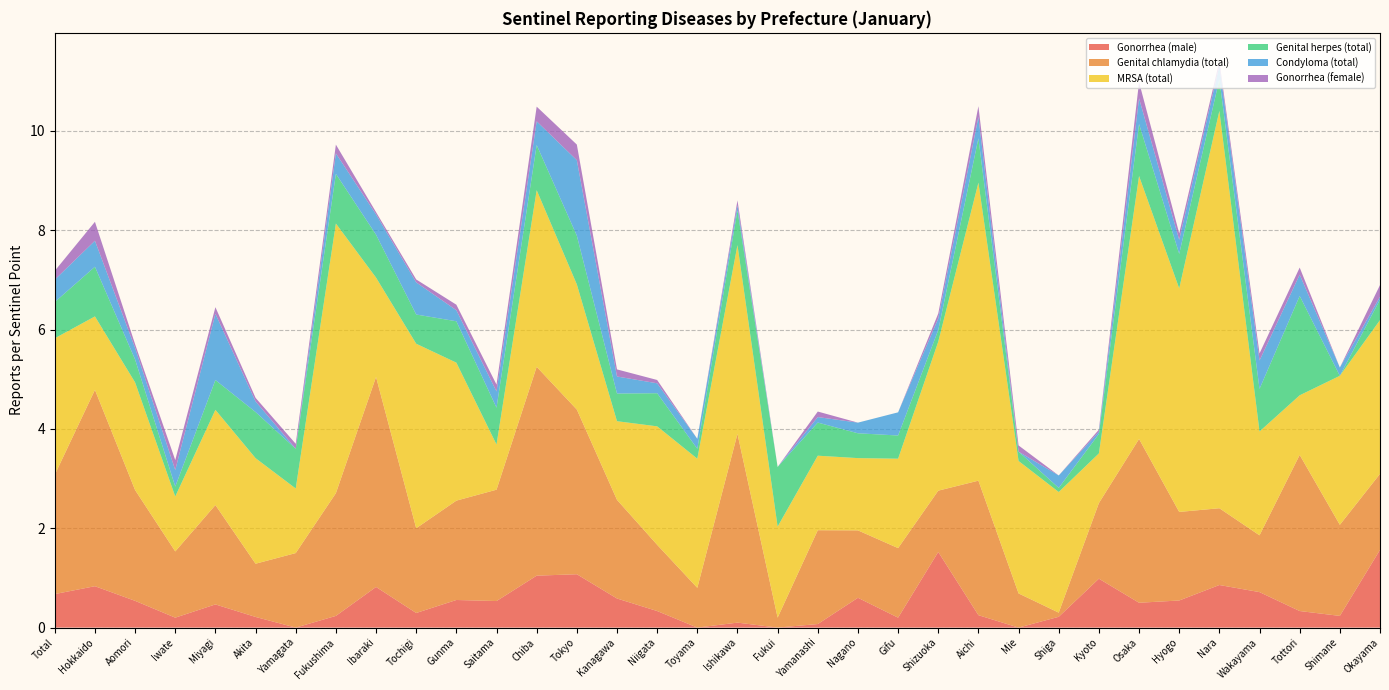

Reading right to left, list all the values displayed in this chart.

Gonorrhea (male): Okayama=1.6	Shimane=0.2	Tottori=0.3	Wakayama=0.7	Nara=0.9	Hyogo=0.5	Osaka=0.5	Kyoto=1.0	Shiga=0.2	Mie=0.0	Aichi=0.2	Shizuoka=1.5	Gifu=0.2	Nagano=0.6	Yamanashi=0.1	Fukui=0.0	Ishikawa=0.1	Toyama=0.0	Niigata=0.3	Kanagawa=0.6	Tokyo=1.1	Chiba=1.0	Saitama=0.5	Gunma=0.6	Tochigi=0.3	Ibaraki=0.8	Fukushima=0.2	Yamagata=0.0	Akita=0.2	Miyagi=0.5	Iwate=0.2	Aomori=0.5	Hokkaido=0.8	Total=0.7
Genital chlamydia (total): Okayama=1.5	Shimane=1.8	Tottori=3.1	Wakayama=1.1	Nara=1.5	Hyogo=1.8	Osaka=3.3	Kyoto=1.5	Shiga=0.1	Mie=0.7	Aichi=2.7	Shizuoka=1.2	Gifu=1.4	Nagano=1.4	Yamanashi=1.9	Fukui=0.2	Ishikawa=3.8	Toyama=0.8	Niigata=1.3	Kanagawa=2.0	Tokyo=3.3	Chiba=4.2	Saitama=2.2	Gunma=2.0	Tochigi=1.7	Ibaraki=4.2	Fukushima=2.5	Yamagata=1.5	Akita=1.1	Miyagi=2.0	Iwate=1.3	Aomori=2.2	Hokkaido=4.0	Total=2.4
MRSA (total): Okayama=3.1	Shimane=3.0	Tottori=1.2	Wakayama=2.1	Nara=8.0	Hyogo=4.5	Osaka=5.3	Kyoto=1.0	Shiga=2.4	Mie=2.7	Aichi=6.0	Shizuoka=3.0	Gifu=1.8	Nagano=1.5	Yamanashi=1.5	Fukui=1.8	Ishikawa=3.8	Toyama=2.6	Niigata=2.4	Kanagawa=1.6	Tokyo=2.5	Chiba=3.6	Saitama=0.9	Gunma=2.8	Tochigi=3.7	Ibaraki=2.0	Fukushima=5.4	Yamagata=1.3	Akita=2.1	Miyagi=1.9	Iwate=1.1	Aomori=2.2	Hokkaido=1.5	Total=2.7
Genital herpes (total): Okayama=0.4	Shimane=0.0	Tottori=2.0	Wakayama=0.9	Nara=0.6	Hyogo=0.7	Osaka=1.0	Kyoto=0.4	Shiga=0.1	Mie=0.2	Aichi=0.9	Shizuoka=0.2	Gifu=0.5	Nagano=0.5	Yamanashi=0.7	Fukui=1.2	Ishikawa=0.7	Toyama=0.2	Niigata=0.7	Kanagawa=0.6	Tokyo=1.0	Chiba=0.9	Saitama=0.7	Gunma=0.8	Tochigi=0.6	Ibaraki=0.9	Fukushima=1.0	Yamagata=0.8	Akita=0.9	Miyagi=0.6	Iwate=0.2	Aomori=0.5	Hokkaido=1.0	Total=0.7
Condyloma (total): Okayama=0.1	Shimane=0.2	Tottori=0.4	Wakayama=0.6	Nara=0.3	Hyogo=0.3	Osaka=0.5	Kyoto=0.0	Shiga=0.2	Mie=0.0	Aichi=0.4	Shizuoka=0.2	Gifu=0.5	Nagano=0.2	Yamanashi=0.1	Fukui=0.0	Ishikawa=0.1	Toyama=0.2	Niigata=0.2	Kanagawa=0.3	Tokyo=1.5	Chiba=0.5	Saitama=0.3	Gunma=0.2	Tochigi=0.6	Ibaraki=0.4	Fukushima=0.4	Yamagata=0.0	Akita=0.2	Miyagi=1.3	Iwate=0.3	Aomori=0.2	Hokkaido=0.5	Total=0.5
Gonorrhea (female): Okayama=0.2	Shimane=0.0	Tottori=0.1	Wakayama=0.1	Nara=0.1	Hyogo=0.1	Osaka=0.3	Kyoto=0.0	Shiga=0.0	Mie=0.1	Aichi=0.2	Shizuoka=0.1	Gifu=0.0	Nagano=0.0	Yamanashi=0.1	Fukui=0.0	Ishikawa=0.1	Toyama=0.0	Niigata=0.1	Kanagawa=0.1	Tokyo=0.3	Chiba=0.3	Saitama=0.1	Gunma=0.1	Tochigi=0.1	Ibaraki=0.0	Fukushima=0.2	Yamagata=0.1	Akita=0.1	Miyagi=0.1	Iwate=0.2	Aomori=0.1	Hokkaido=0.4	Total=0.2